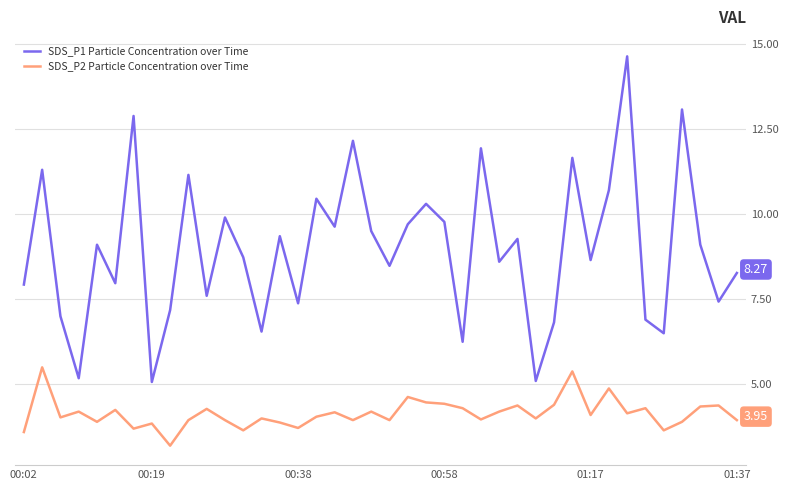

True or false: SDS_P2 Particle Concentration over Time and SDS_P1 Particle Concentration over Time intersect in this chart.

False